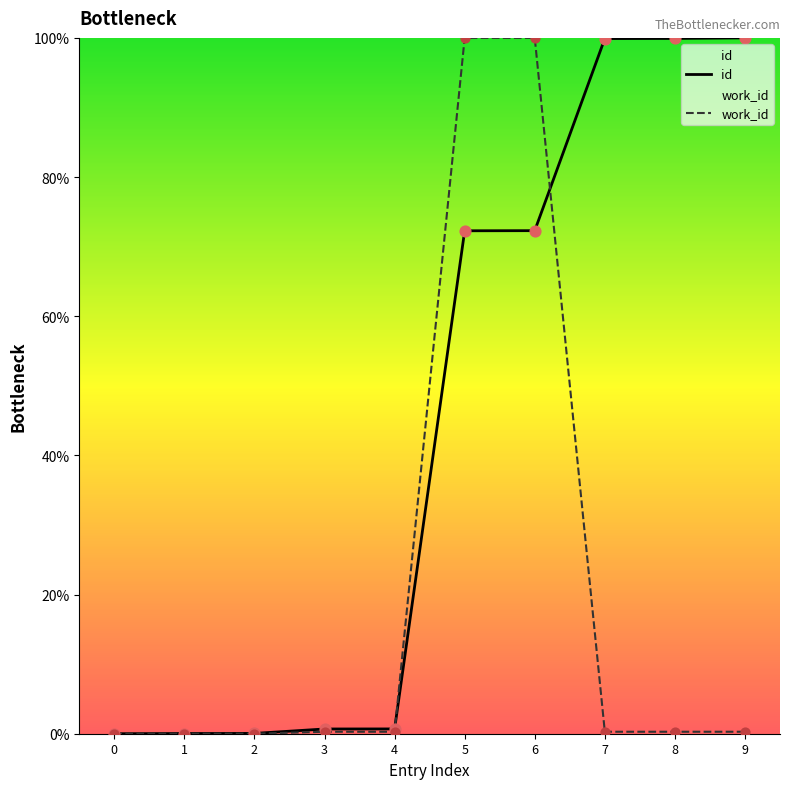

What are all the series names shown in the legend?

id, work_id